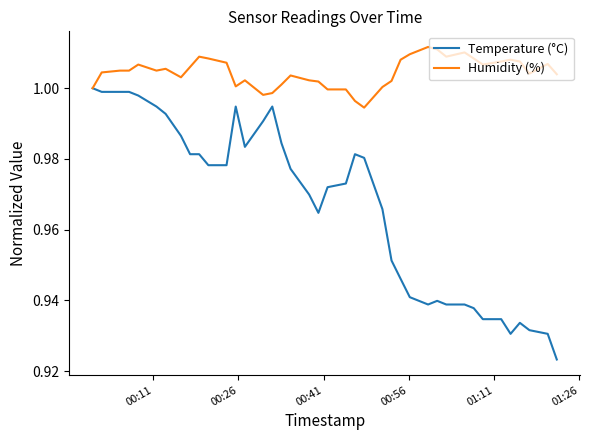

How many lines are shown in the chart?

2